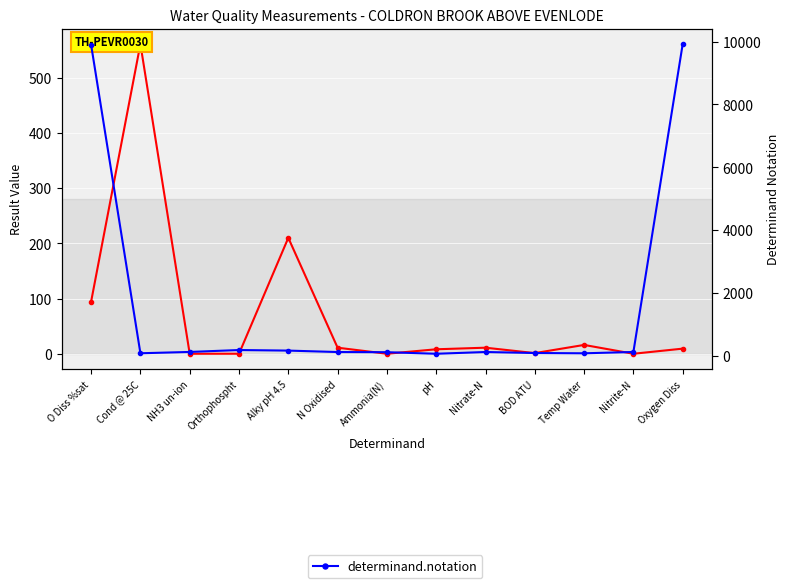

What is the difference between the highest and lowest values at Cond @ 25C?

484.0